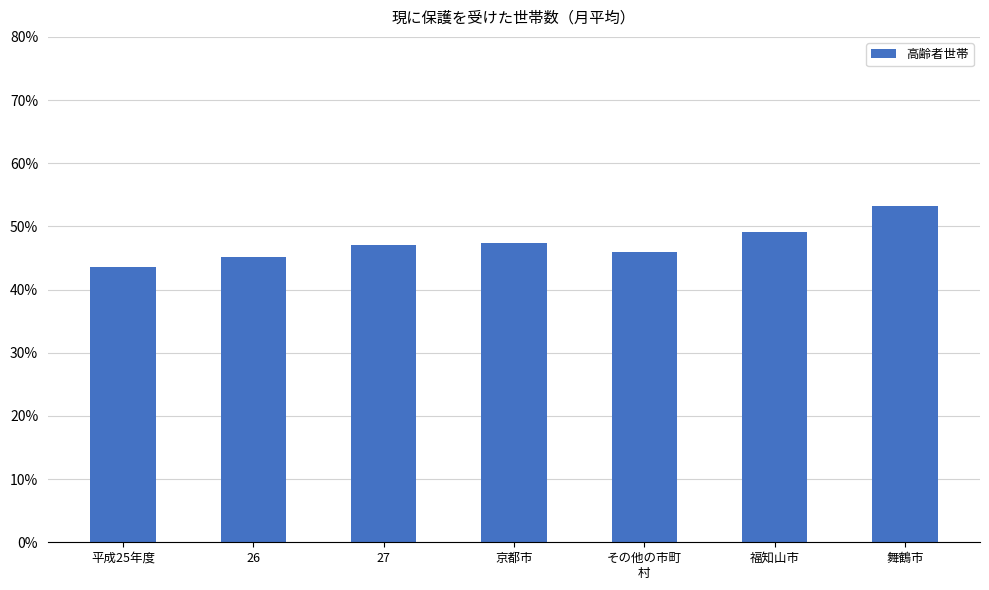

True or false: the data shows 43.6 at 平成25年度.

True